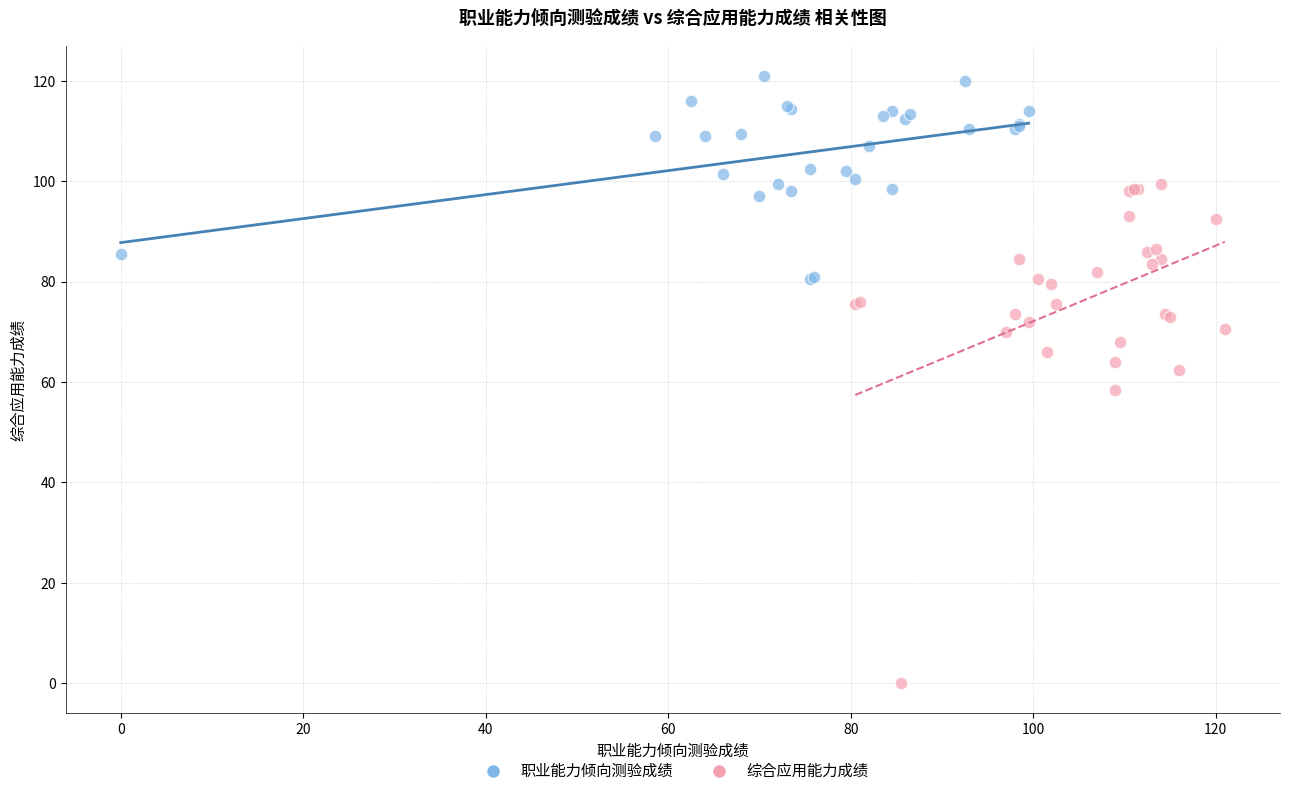

Which series reaches the maximum Y coordinate?

职业能力倾向测验成绩